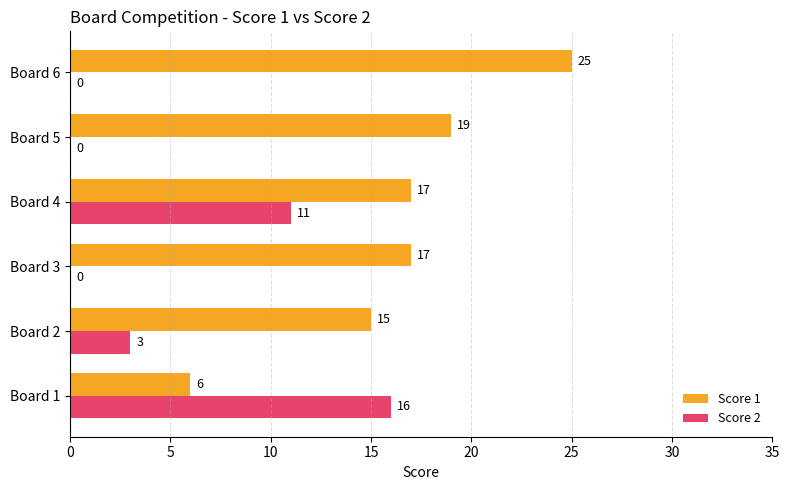

The Score 1 series shows 2 at Board 1. True or false?

False